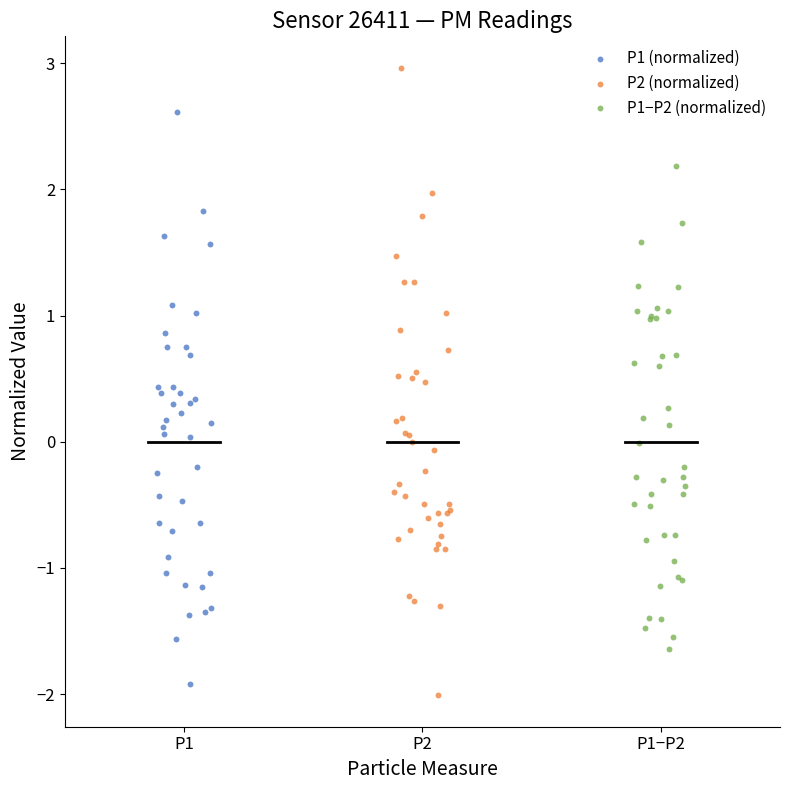

Which series contains the lowest Y value?

P2 (normalized)